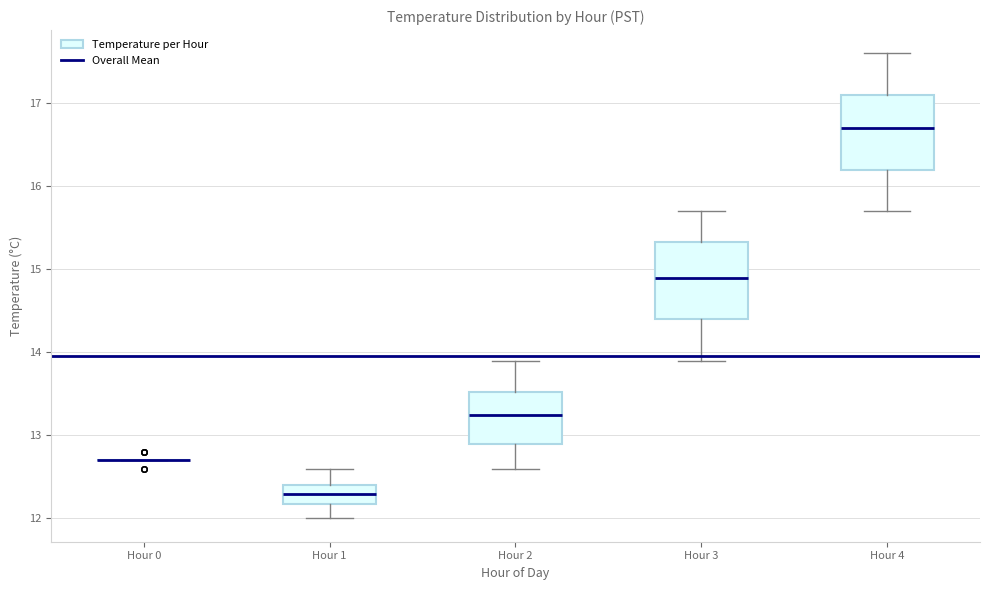

Reading left to right, read every box against the y-axis: the position of its median line, the range the box covers, and the ends of its whiskers. The values are not printed on the chart, so give them approximately, as read against the axis.

Hour 0: box collapsed to a line at 12.7, whiskers 12.7 to 12.7
Hour 1: median 12.3, box 12.2 to 12.4, whiskers 12.0 to 12.6
Hour 2: median 13.3, box 12.9 to 13.5, whiskers 12.6 to 13.9
Hour 3: median 14.9, box 14.4 to 15.3, whiskers 13.9 to 15.7
Hour 4: median 16.7, box 16.2 to 17.1, whiskers 15.7 to 17.6